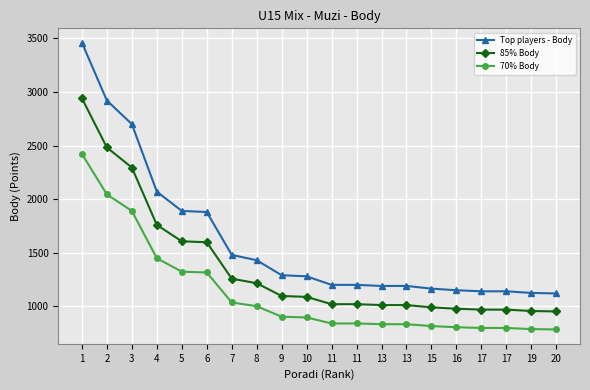

How many values in the 85% Body series are below 1088?

10